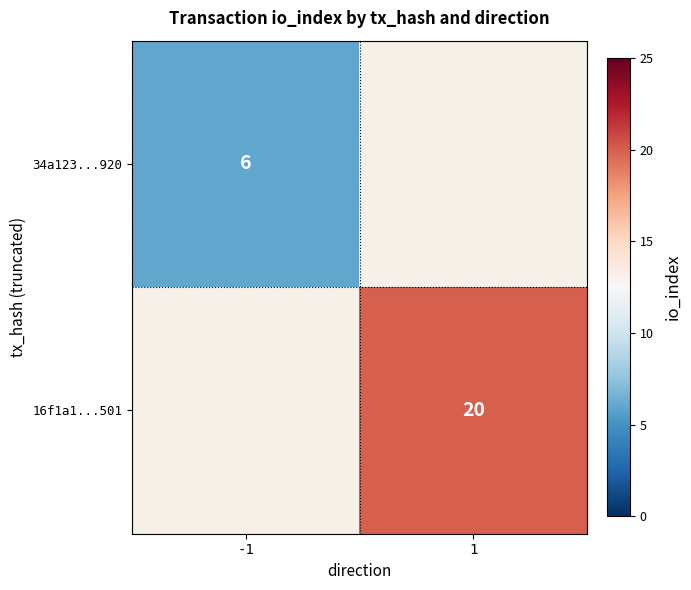

Is it true that 16f1a1...501 equals 20 at 1?

True